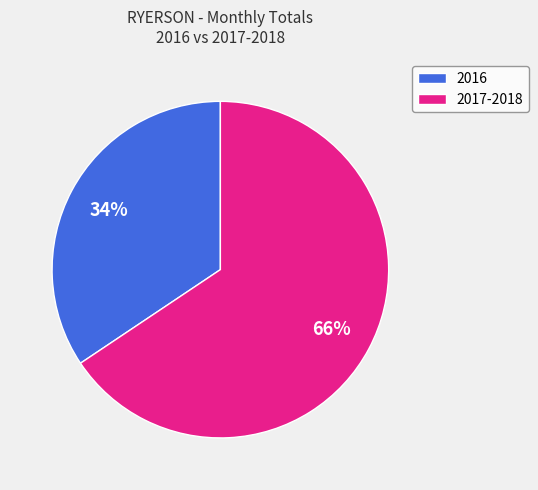

Rank the categories by value from highest to lowest.

2017-2018, 2016